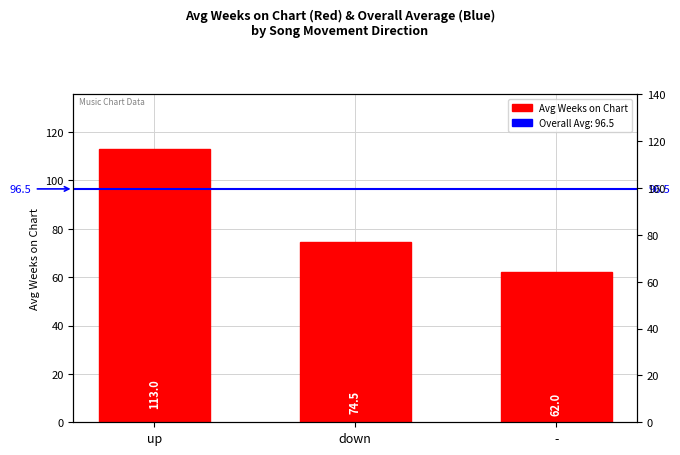

At which category does the chart reach its peak across all series?

up